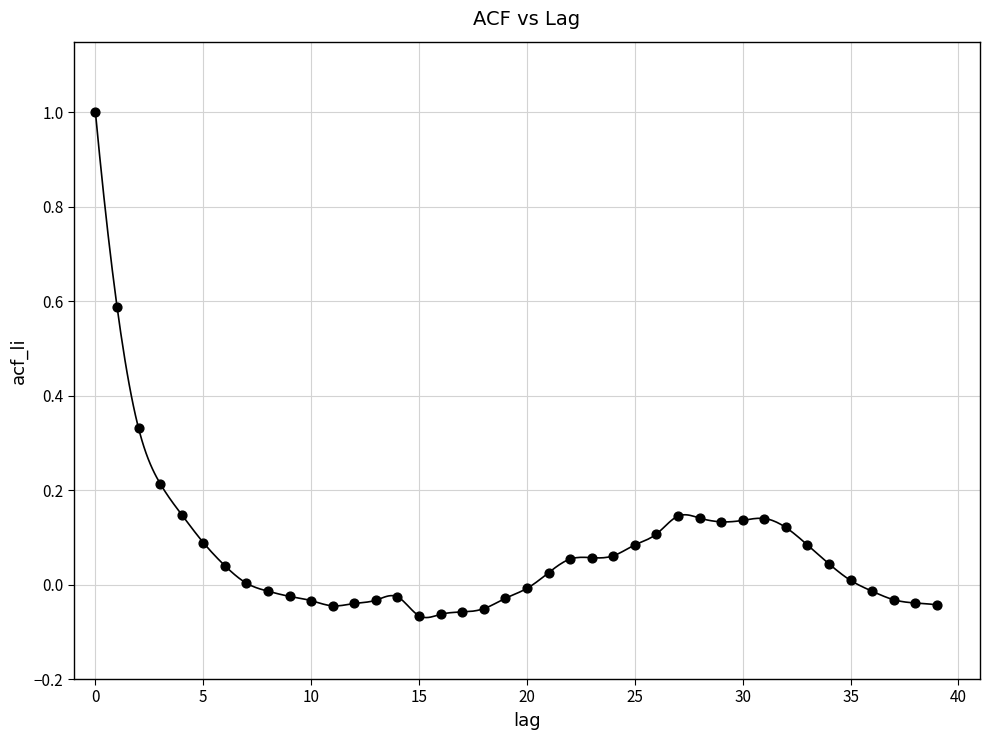

What is the range of Y values (max minus min)?

1.1